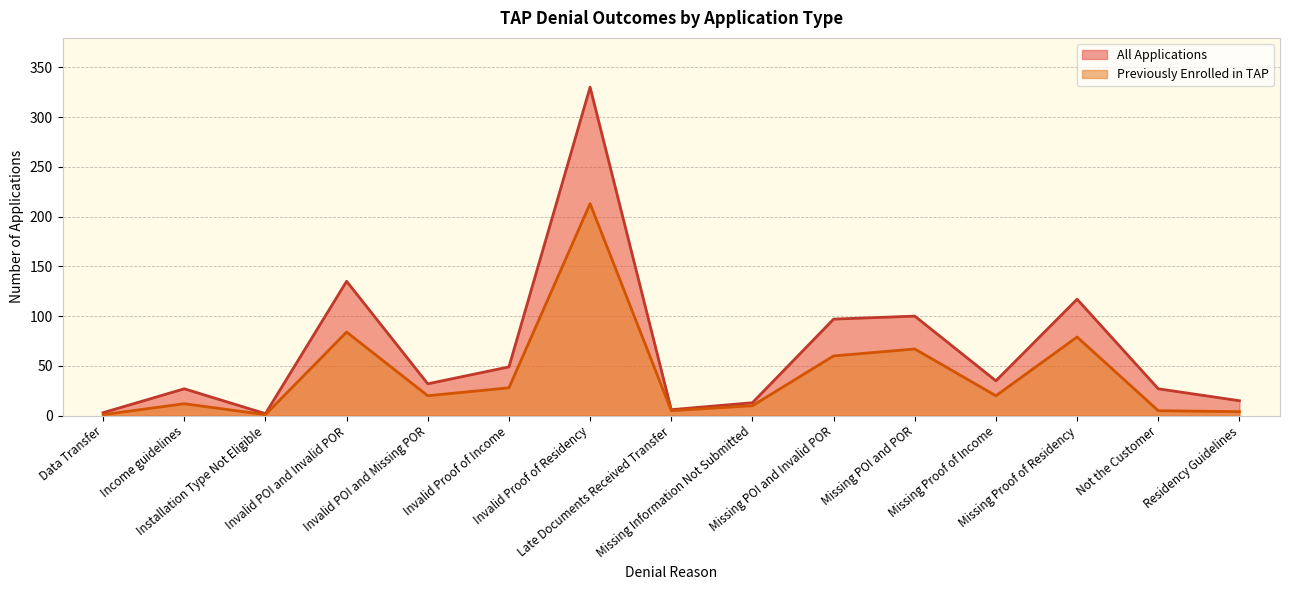

True or false: Previously Enrolled in TAP and All Applications cross at least once.

False